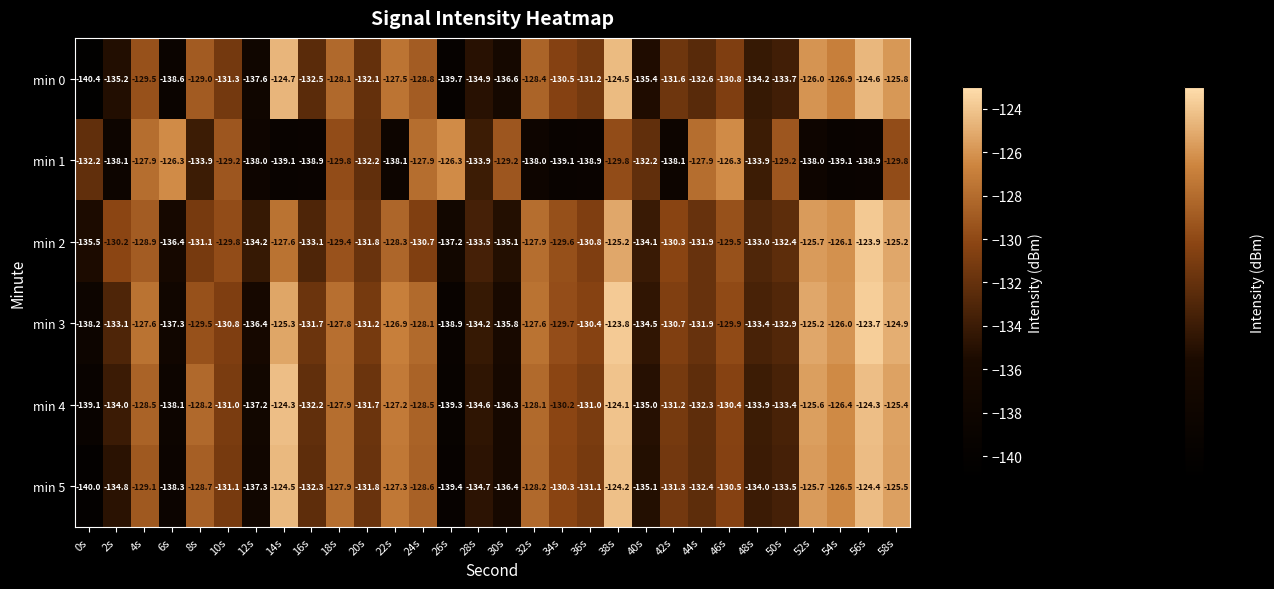

What is the spread (max minus min) of values at 32s?

10.4